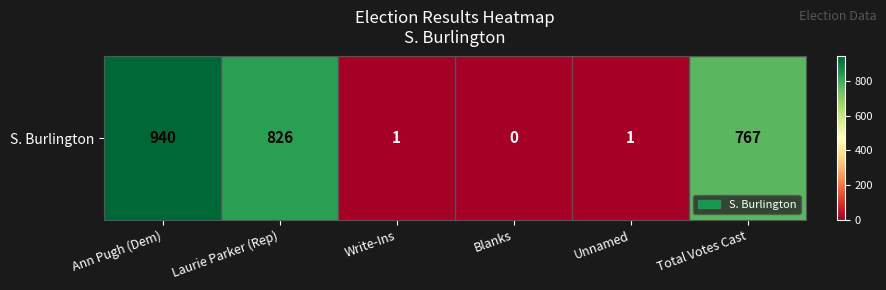

How many values are above zero?

5